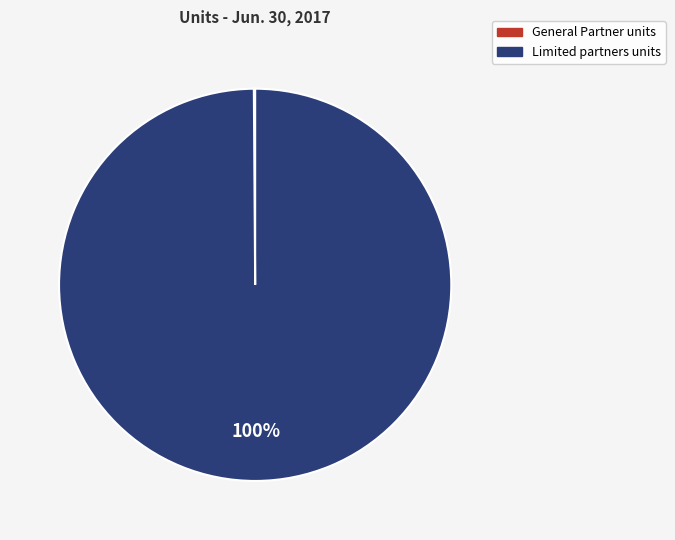

To the nearest percent, what is the average slice percentage?

50%